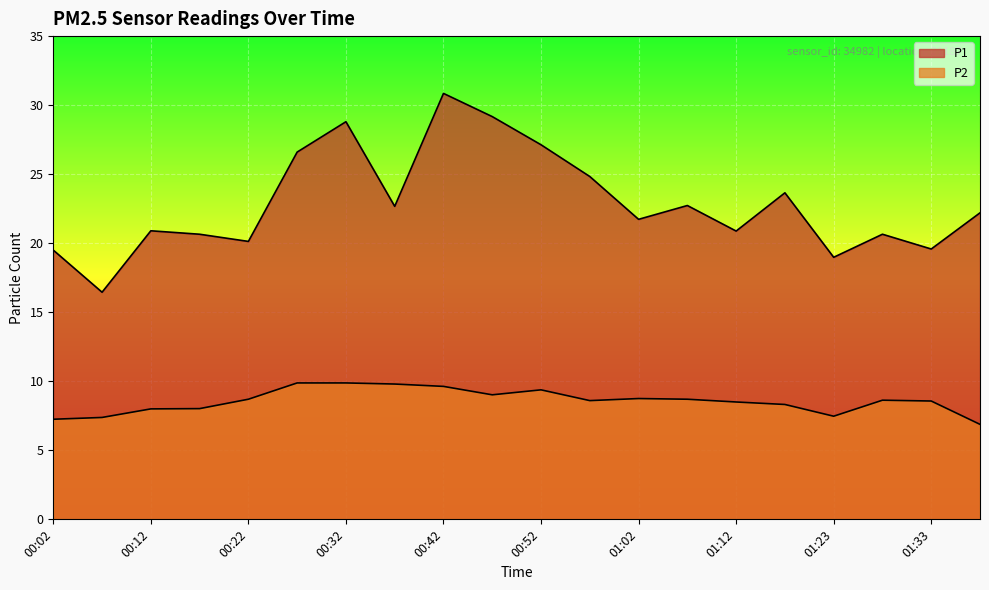

Where is P2 nearest to the value 8?

00:12